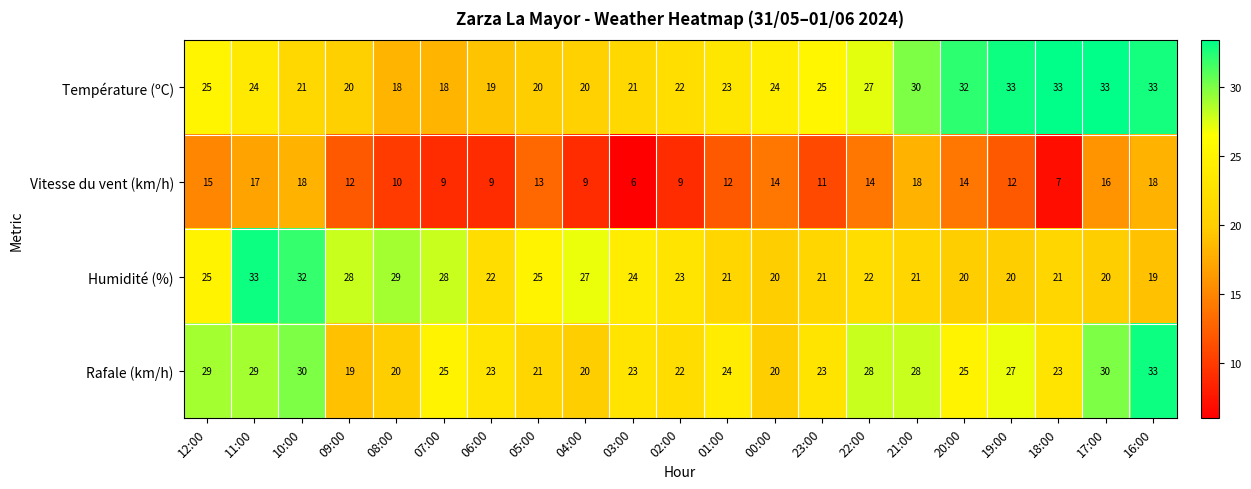

Which category has the lowest value across all series?

03:00